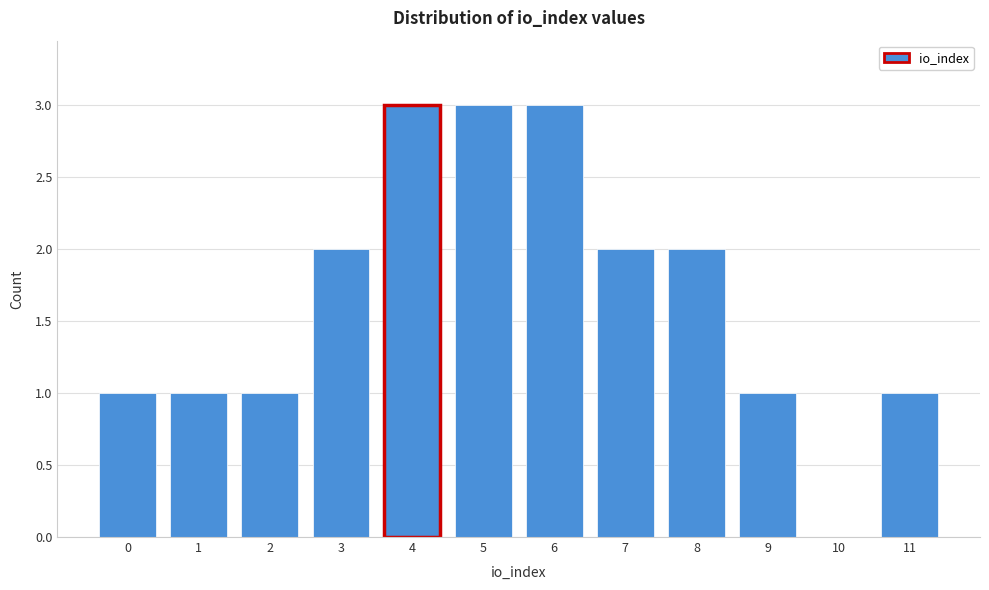

Reading left to right, what are all the values shown in this chart?

0=1	1=1	2=1	3=2	4=3	5=3	6=3	7=2	8=2	9=1	10=0	11=1